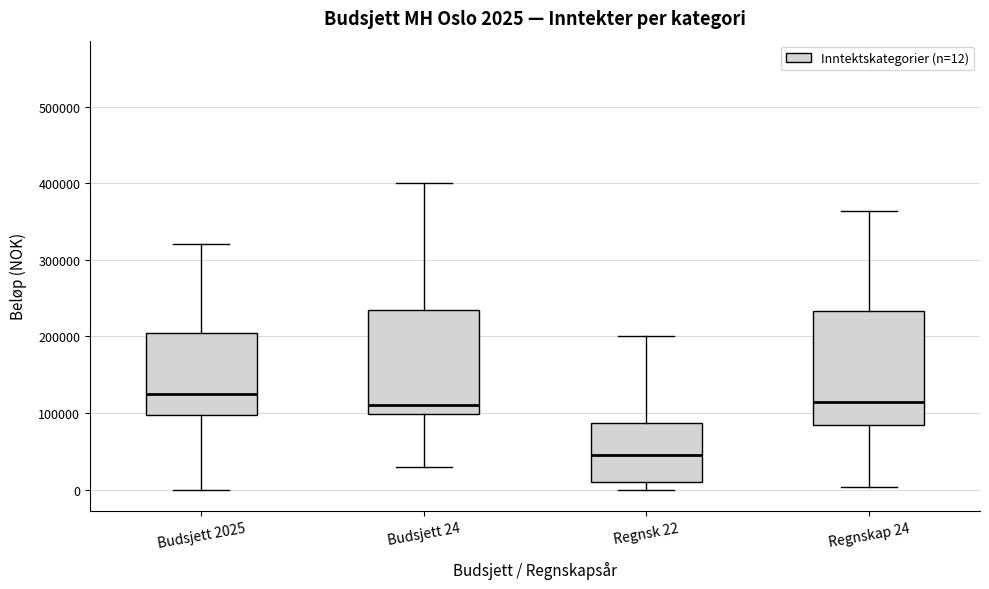

Which box has the lowest median line?

Regnsk 22